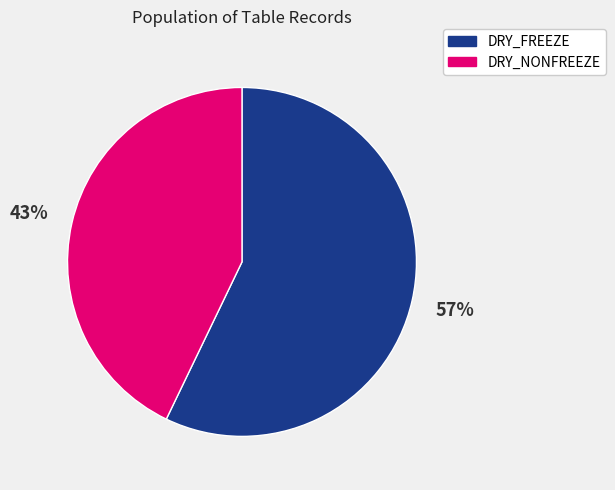

Does DRY_NONFREEZE account for over 50% of the chart?

No